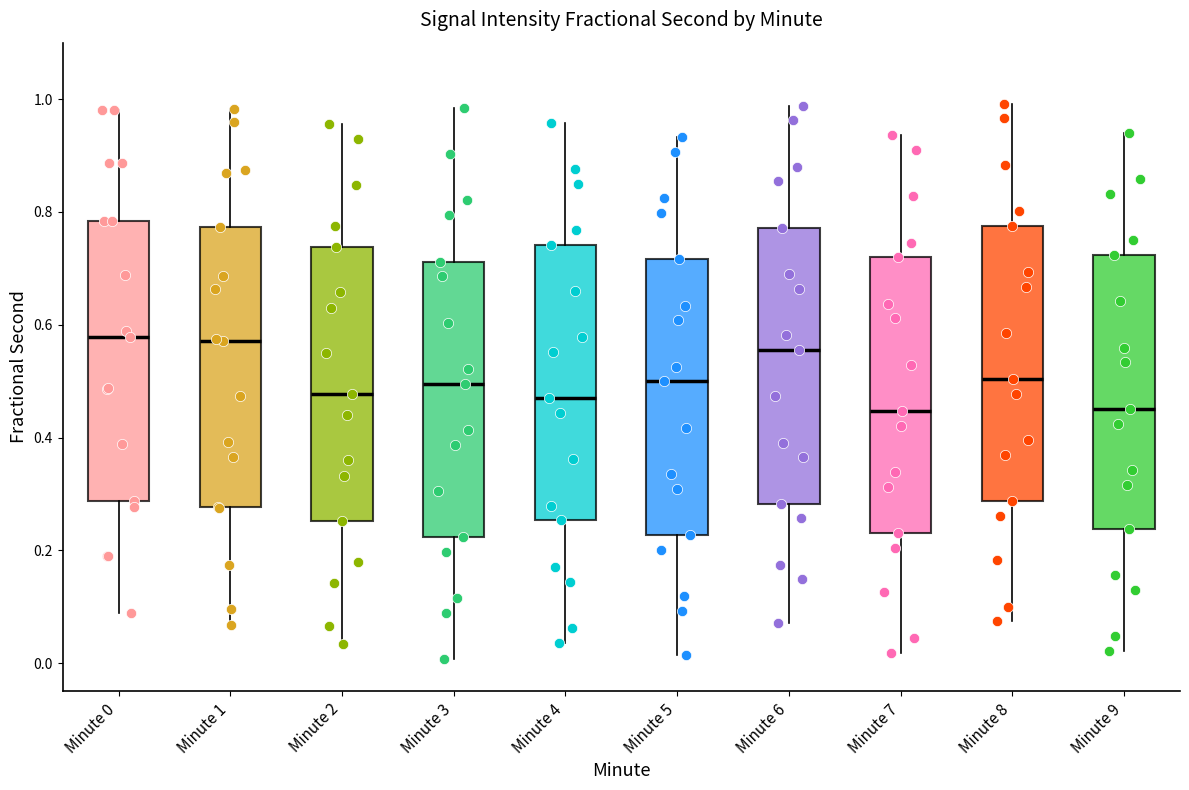

Reading left to right, transcribe this box plot: for each box, give where its median line is, the range the box spans, and where its two whiskers end, as read against the y-axis. The values are not printed on the chart, so give them approximately, as read against the axis.

Minute 0: median 0.58, box 0.28 to 0.78, whiskers 0.08 to 0.98
Minute 1: median 0.58, box 0.28 to 0.78, whiskers 0.06 to 0.98
Minute 2: median 0.48, box 0.26 to 0.74, whiskers 0.04 to 0.96
Minute 3: median 0.50, box 0.22 to 0.72, whiskers 0.00 to 0.98
Minute 4: median 0.46, box 0.26 to 0.74, whiskers 0.04 to 0.96
Minute 5: median 0.50, box 0.22 to 0.72, whiskers 0.02 to 0.94
Minute 6: median 0.56, box 0.28 to 0.78, whiskers 0.08 to 0.98
Minute 7: median 0.44, box 0.24 to 0.72, whiskers 0.02 to 0.94
Minute 8: median 0.50, box 0.28 to 0.78, whiskers 0.08 to 1.00
Minute 9: median 0.46, box 0.24 to 0.72, whiskers 0.02 to 0.94